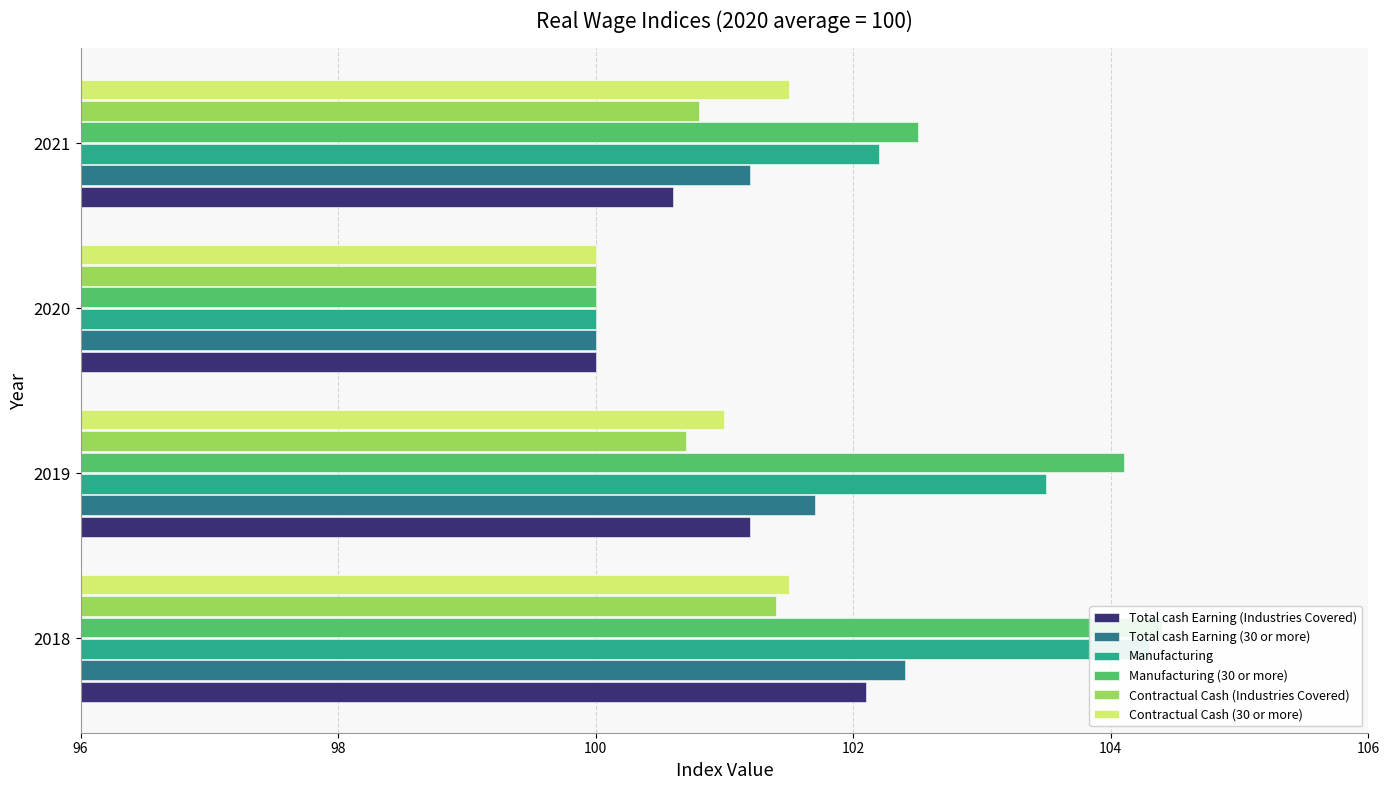

Reading left to right, list all the values displayed in this chart.

Total cash Earning (Industries Covered): 102.1	101.2	100.0	100.6
Total cash Earning (30 or more): 102.4	101.7	100.0	101.2
Manufacturing: 104.3	103.5	100.0	102.2
Manufacturing (30 or more): 104.4	104.1	100.0	102.5
Contractual Cash (Industries Covered): 101.4	100.7	100.0	100.8
Contractual Cash (30 or more): 101.5	101.0	100.0	101.5